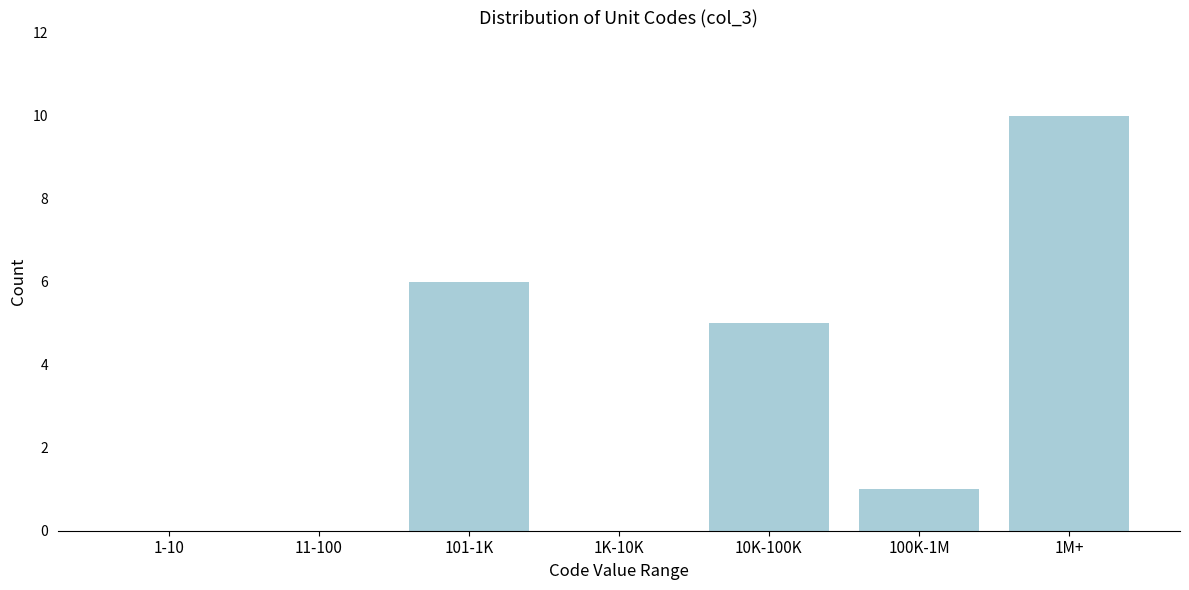

Reading left to right, transcribe all the data shown in this chart.

1-10=0	11-100=0	101-1K=6	1K-10K=0	10K-100K=5	100K-1M=1	1M+=10